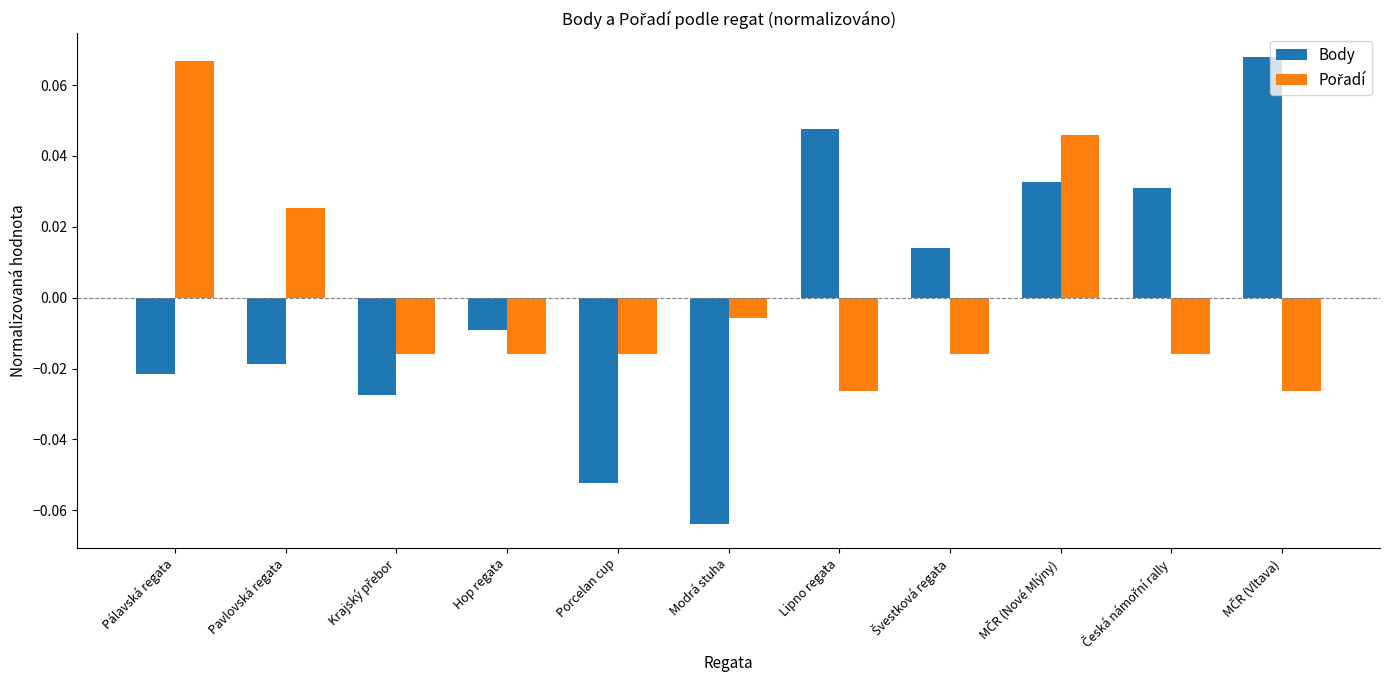

At which label does Body first exceed 0?

Lipno regata